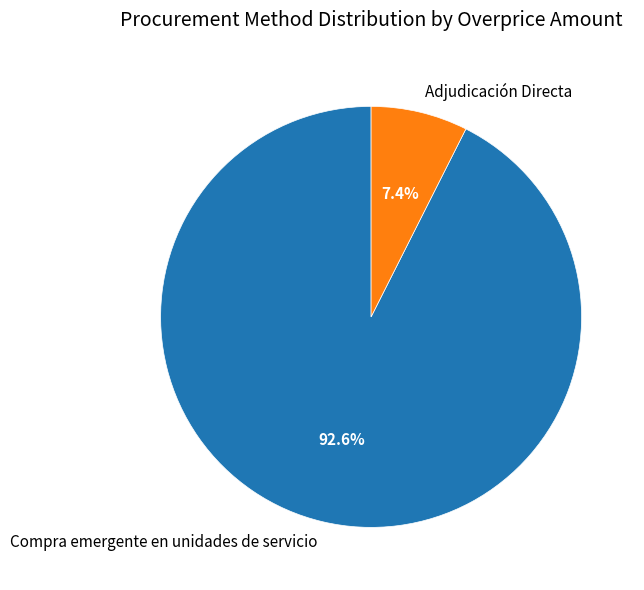

Do Compra emergente en unidades de servicio and Adjudicación Directa together represent more than half of the pie?

Yes